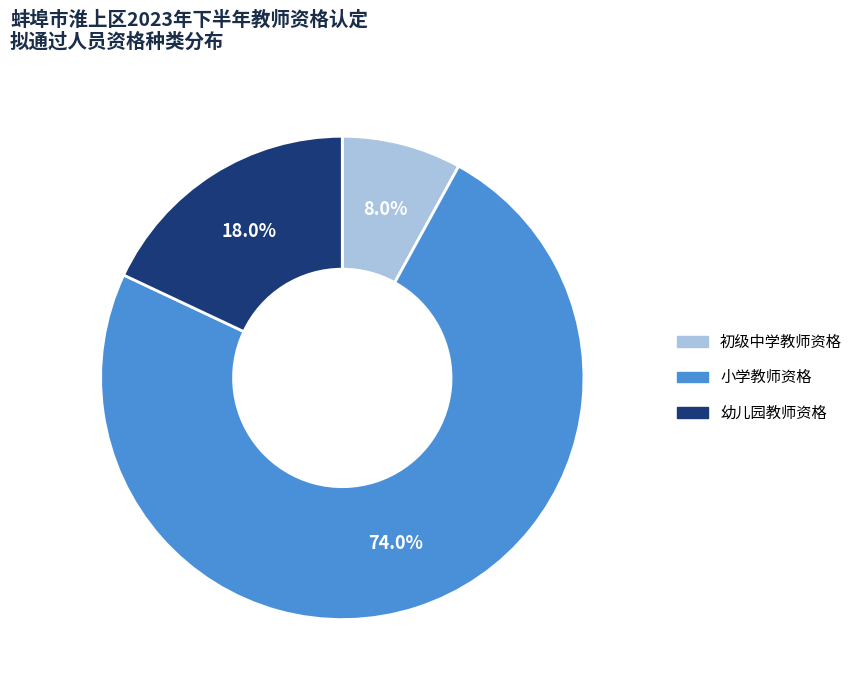

Is 幼儿园教师资格 the majority of the pie?

No